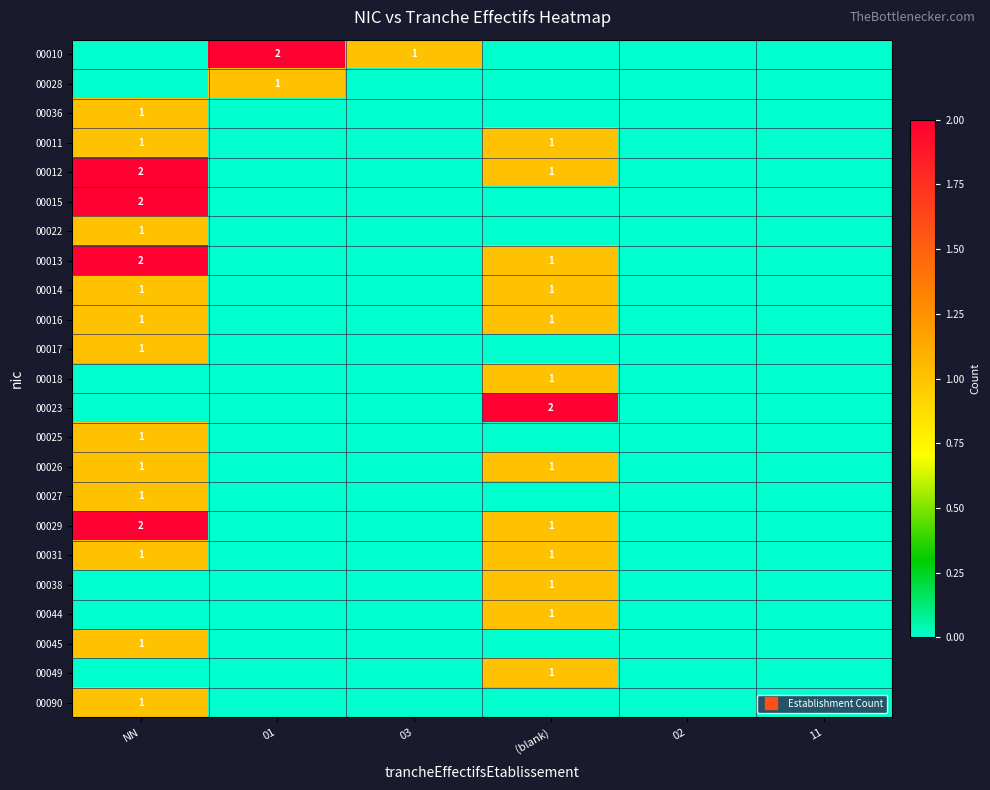

List the series in order of their peak value, lowest first.

00028, 00036, 00011, 00022, 00014, 00016, 00017, 00018, 00025, 00026, 00027, 00031, 00038, 00044, 00045, 00049, 00090, 00010, 00012, 00015, 00013, 00023, 00029